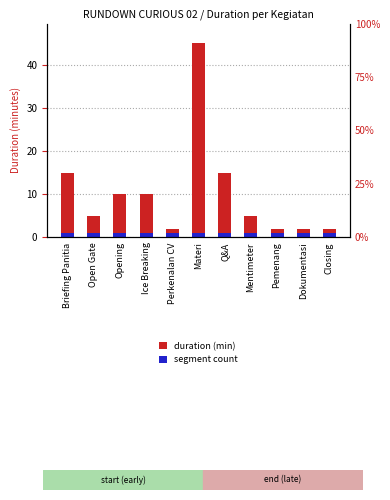

What is the lowest value of the segment count series?

1